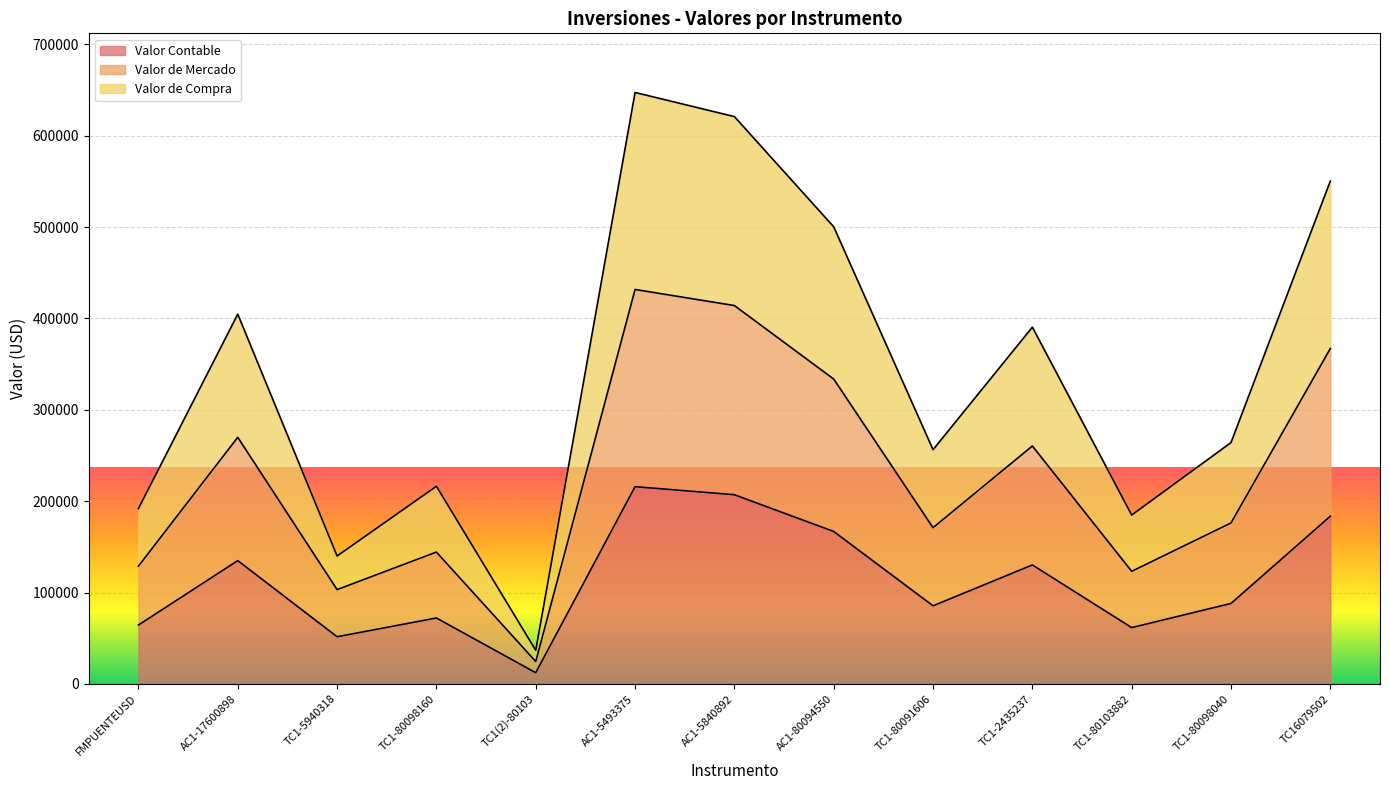

True or false: Valor Contable has more than 0 interior local peaks.

True